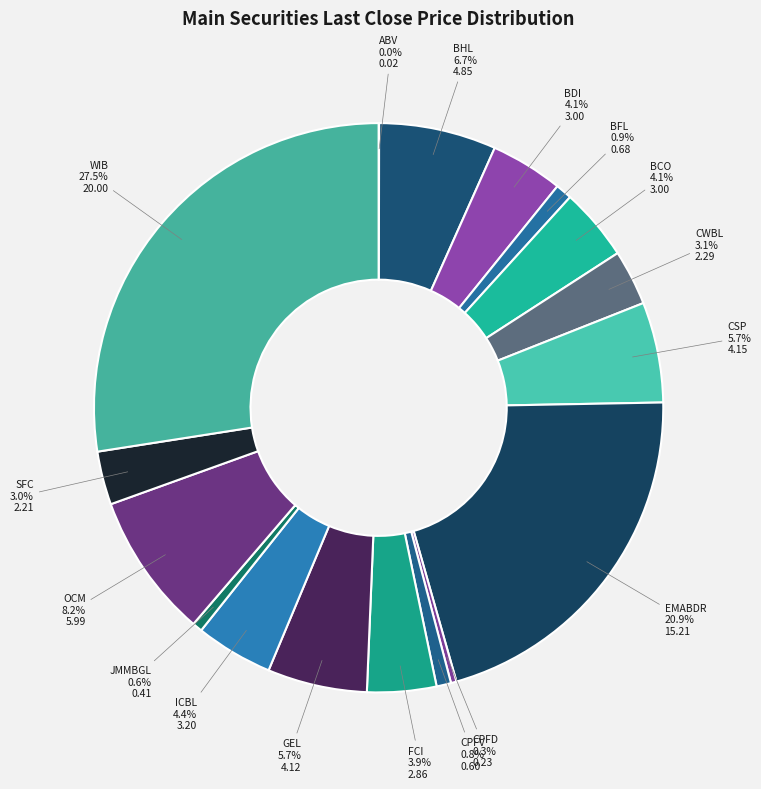

To the nearest percent, what is the combined percentage of JMMBGL and BCO?

5%